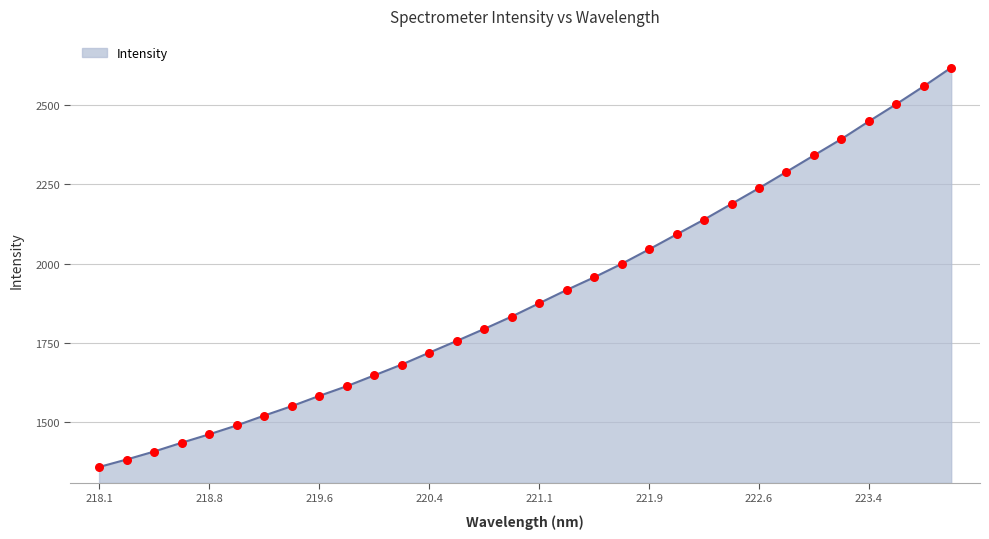

What is the difference between the maximum and minimum values?

1259.4